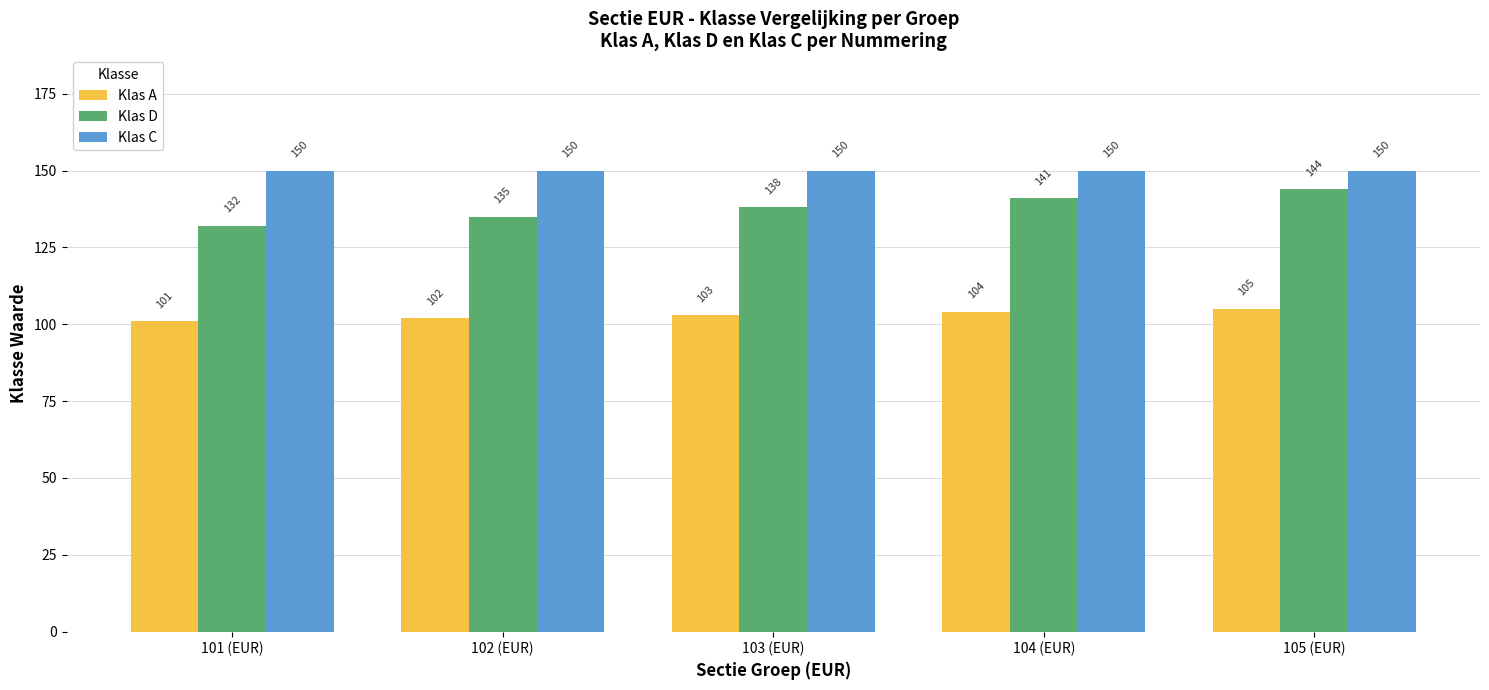

Which series has the largest range (max minus min)?

Klas D